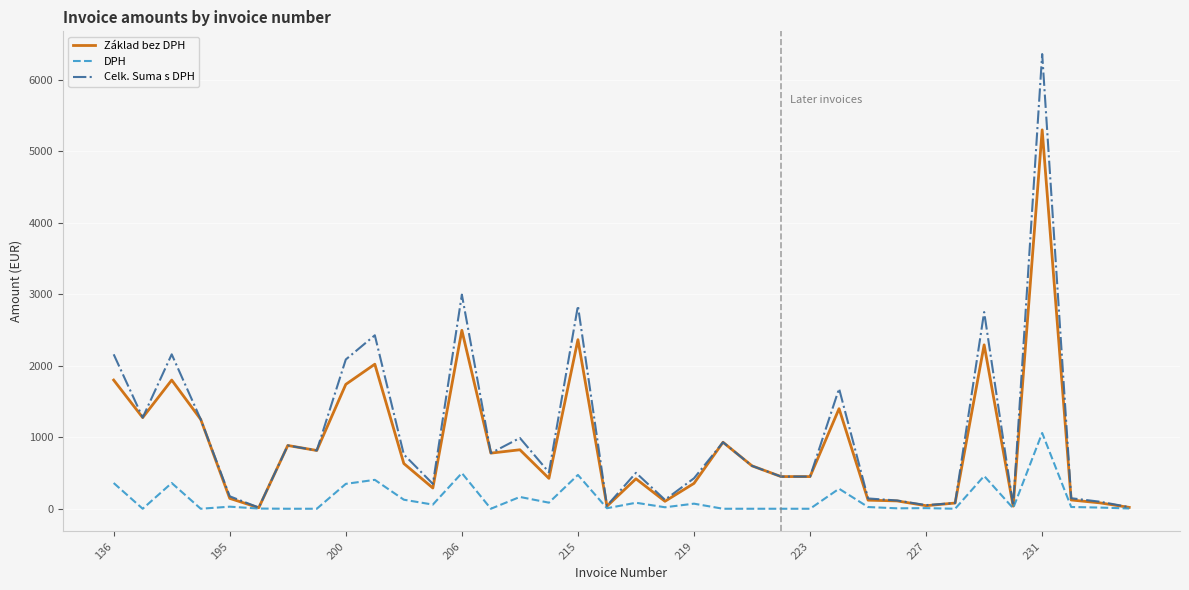

Which series has the largest range (max minus min)?

Celk. Suma s DPH